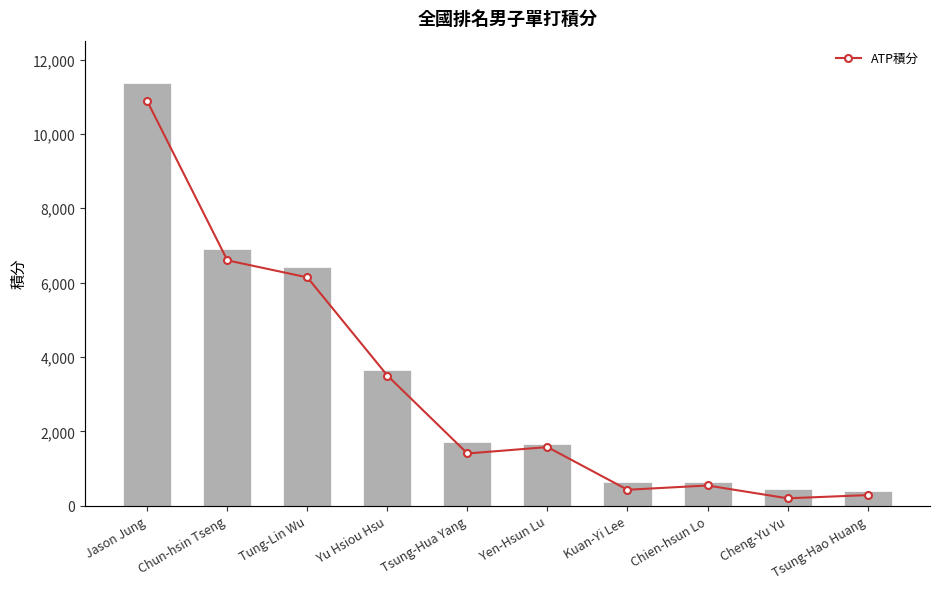

Reading right to left, extract all data points from this chart.

總積分: 410	440	633	645	1650	1718	3660	6420	6900	11370
ATP積分: 300	210	570	450	1650	1470	3660	6420	6900	11370